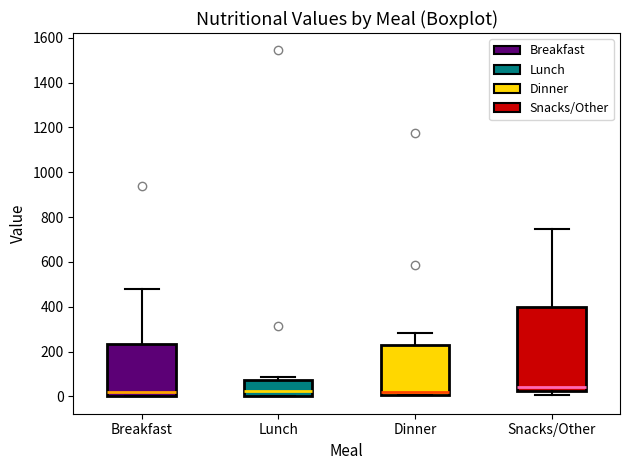

Reading left to right, transcribe this box plot: for each box, give where its median line is, the range the box spans, and where its two whiskers end, as read against the y-axis. The values are not printed on the chart, so give them approximately, as read against the axis.

Breakfast: median 20, box 0 to 240, whiskers 0 to 480
Lunch: median 20, box 0 to 80, whiskers 0 to 80 (just above the box's upper edge)
Dinner: median 20, box 0 to 220, whiskers 0 to 280
Snacks/Other: median 40, box 20 to 400, whiskers 0 to 740